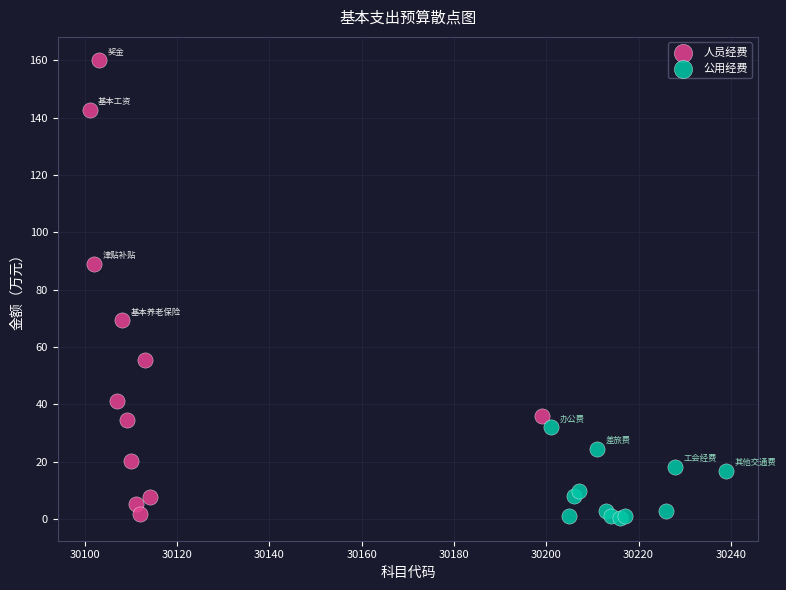

Which series contains the highest Y value?

人员经费